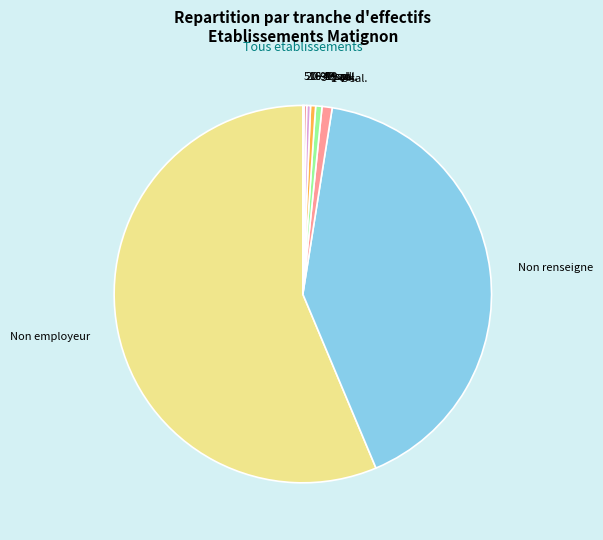

Does 1-2 sal. account for over 50% of the chart?

No